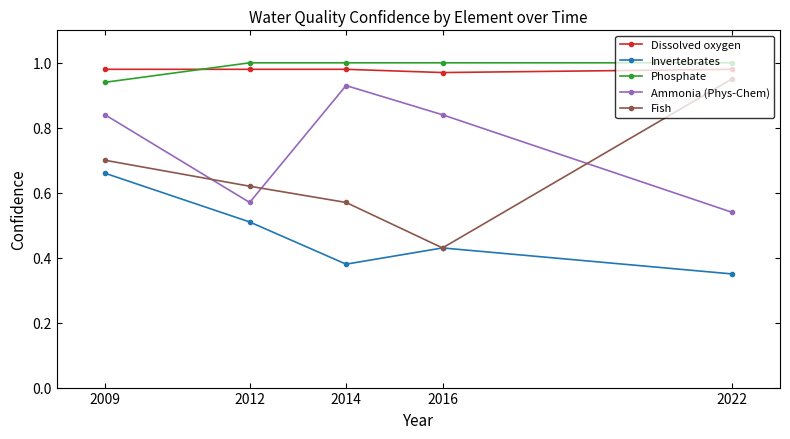

Which category has the lowest value across all series?

2022